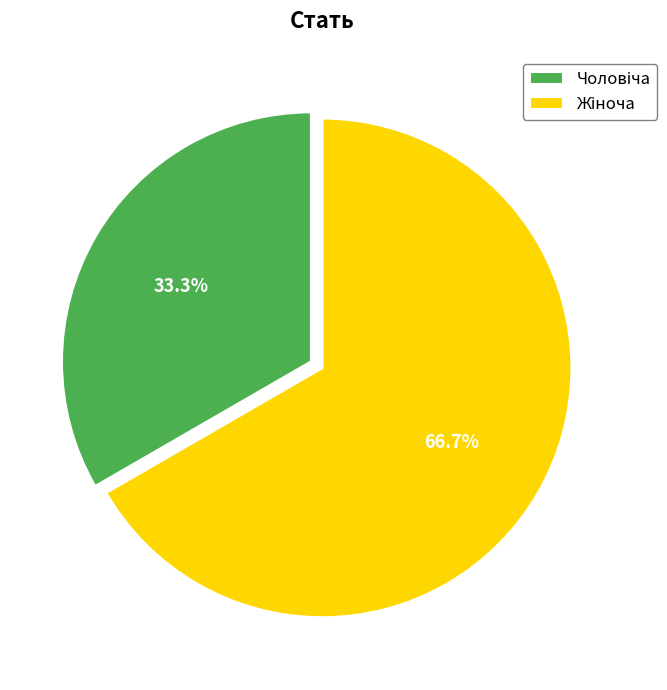

Does any single category account for the majority?

Yes